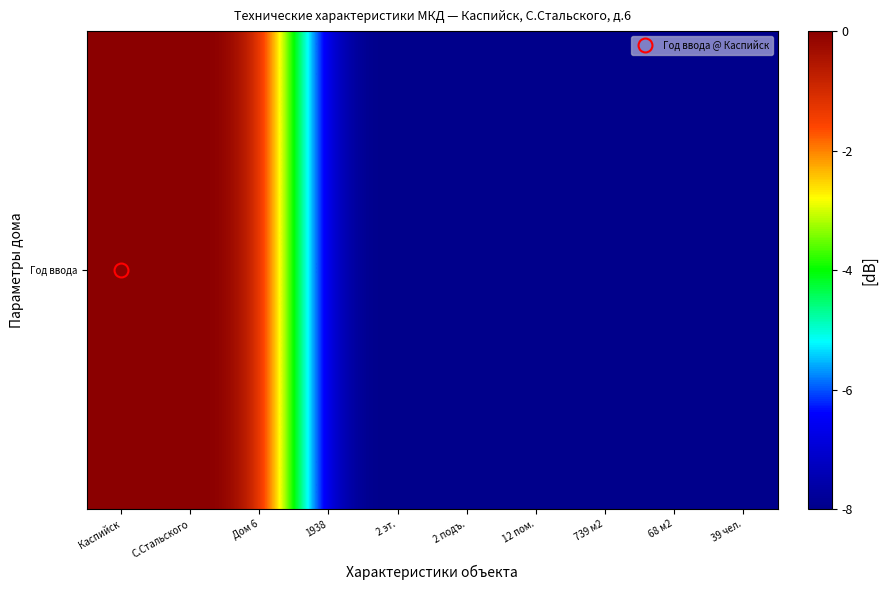

Reading left to right, list all the values displayed in this chart.

Каспийск=0	С.Стальского=0	Дом 6=0	1938=-8	2 эт.=-8	2 подъ.=-8	12 пом.=-8	739 м2=-8	68 м2=-8	39 чел.=-8